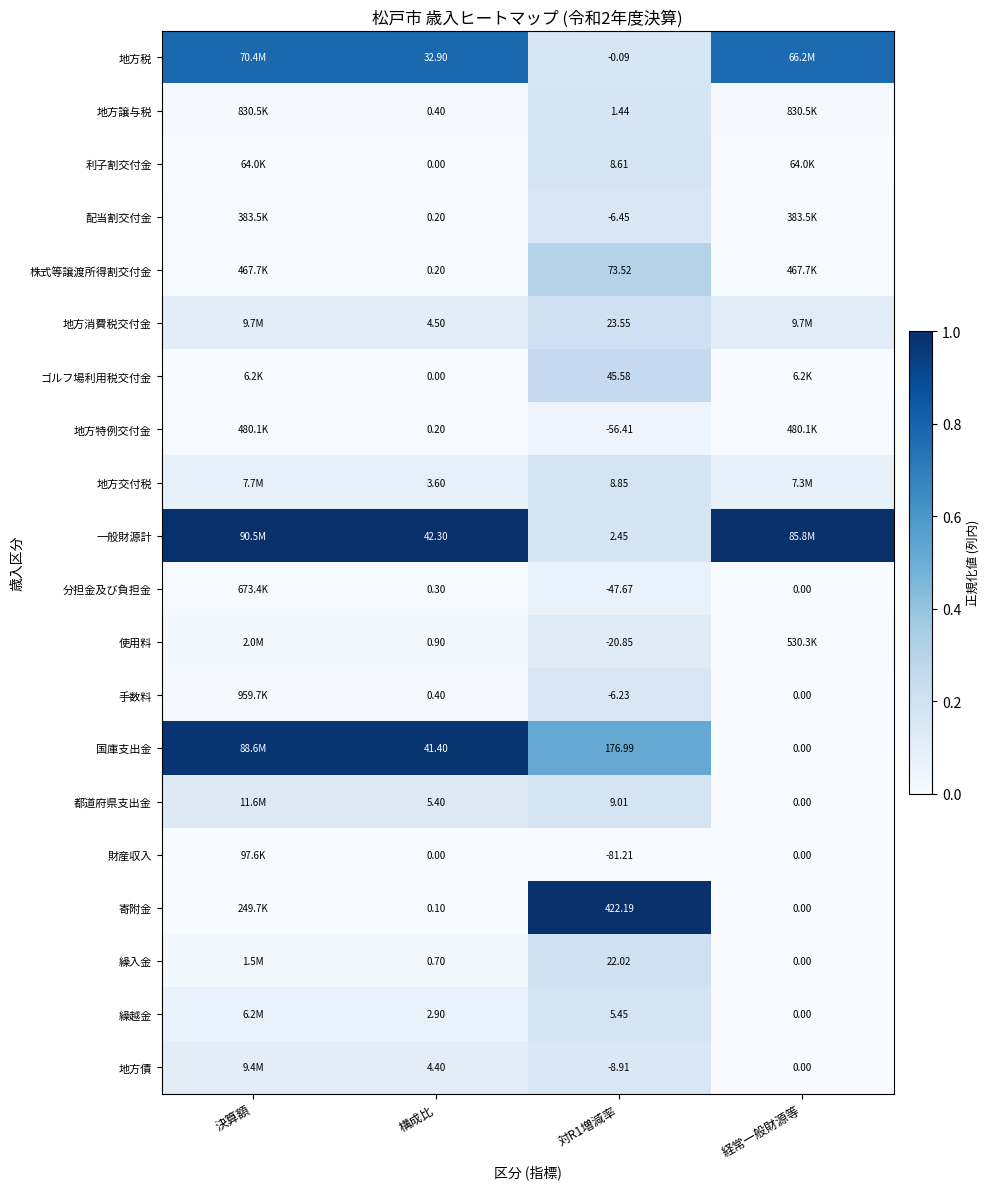

Rank the series at 対R1増減率 from highest to lowest value.

寄附金, 国庫支出金, 株式等譲渡所得割交付金, ゴルフ場利用税交付金, 地方消費税交付金, 繰入金, 都道府県支出金, 地方交付税, 利子割交付金, 繰越金, 一般財源計, 地方譲与税, 地方税, 手数料, 配当割交付金, 地方債, 使用料, 分担金及び負担金, 地方特例交付金, 財産収入